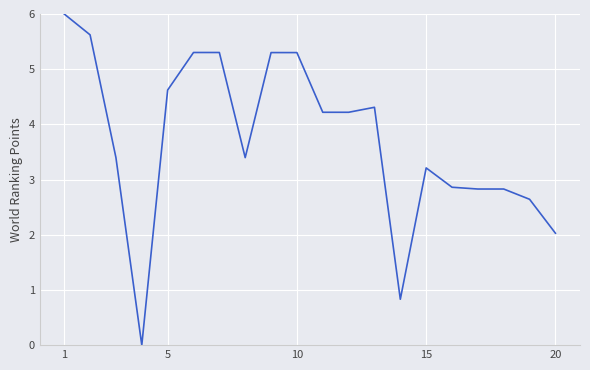

What is the greatest value displayed?

6.0